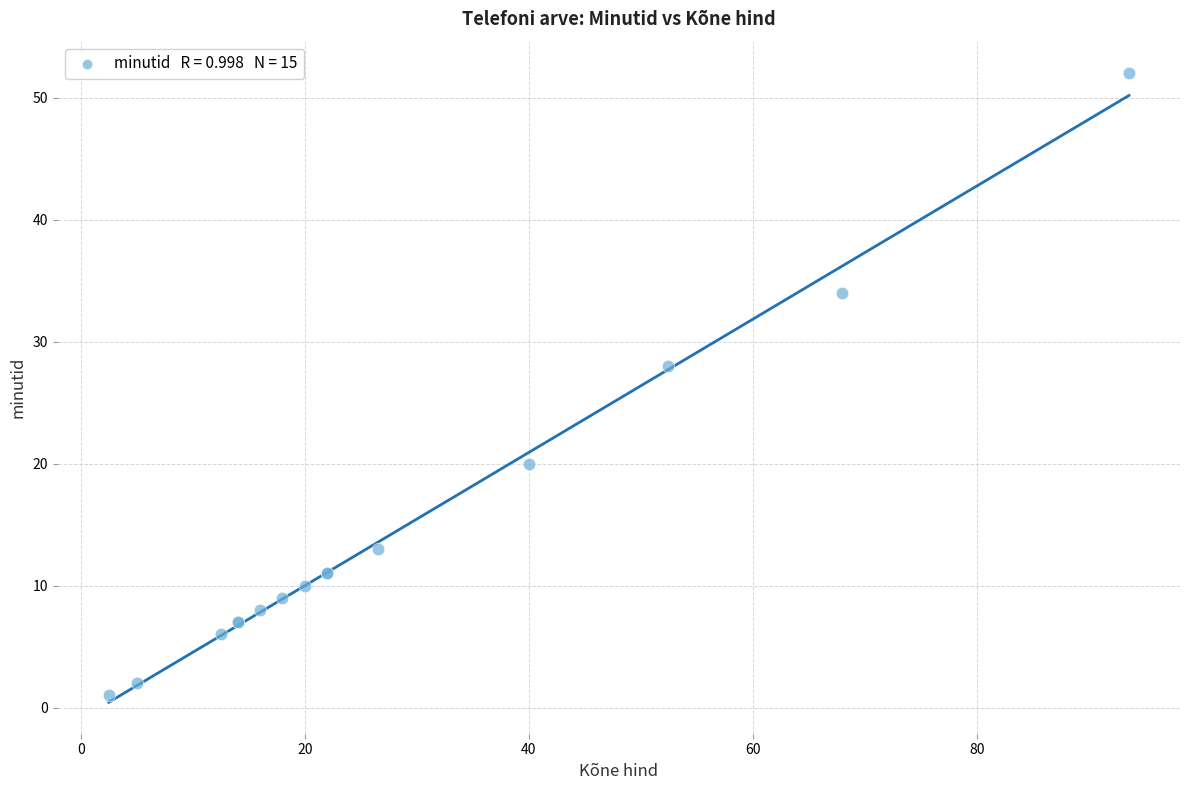

What Y value in the scatter plot is closest to 26?

28